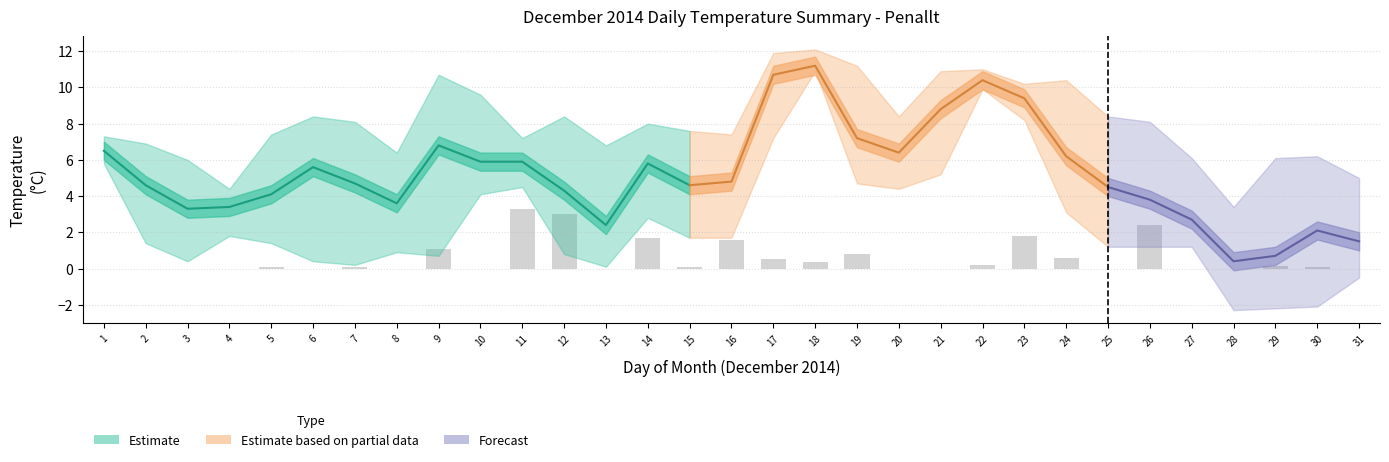

At which category is the sum across all series the highest?

18